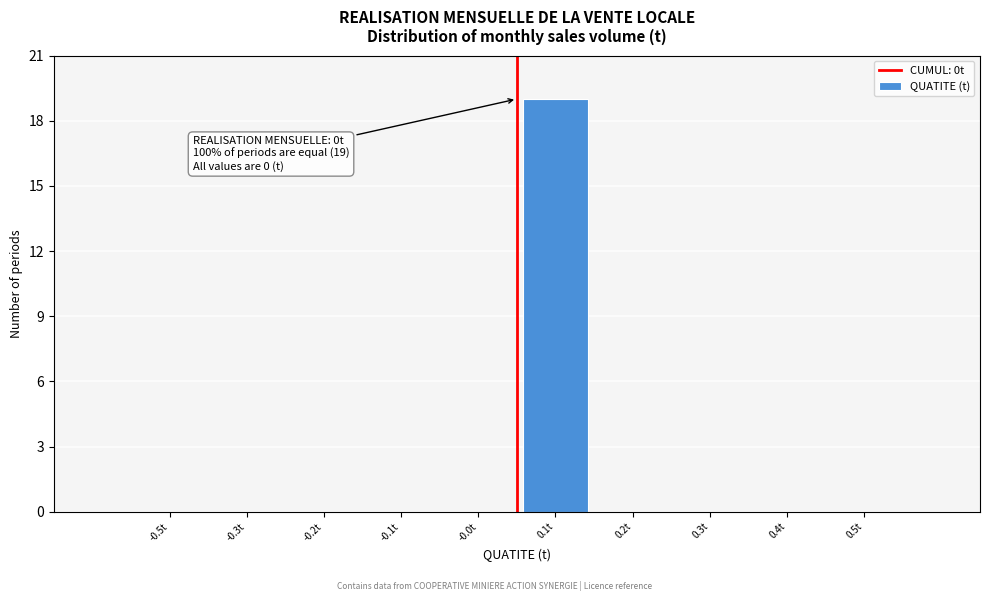

Reading left to right, extract all data points from this chart.

-0.5t=0	-0.3t=0	-0.2t=0	-0.1t=0	-0.0t=0	0.1t=19	0.2t=0	0.3t=0	0.4t=0	0.5t=0